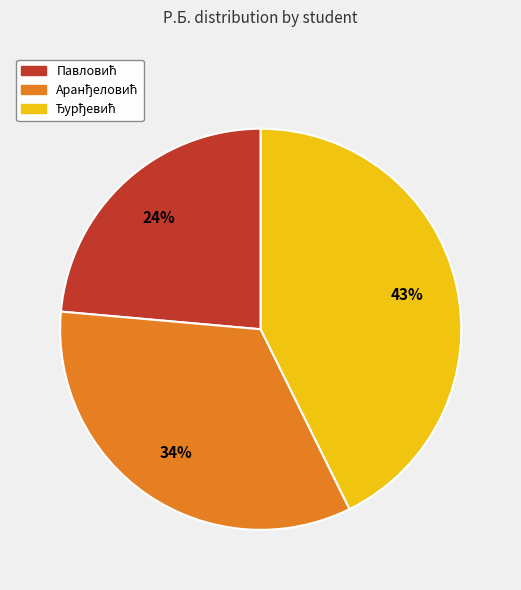

How many slices are in this pie chart?

3